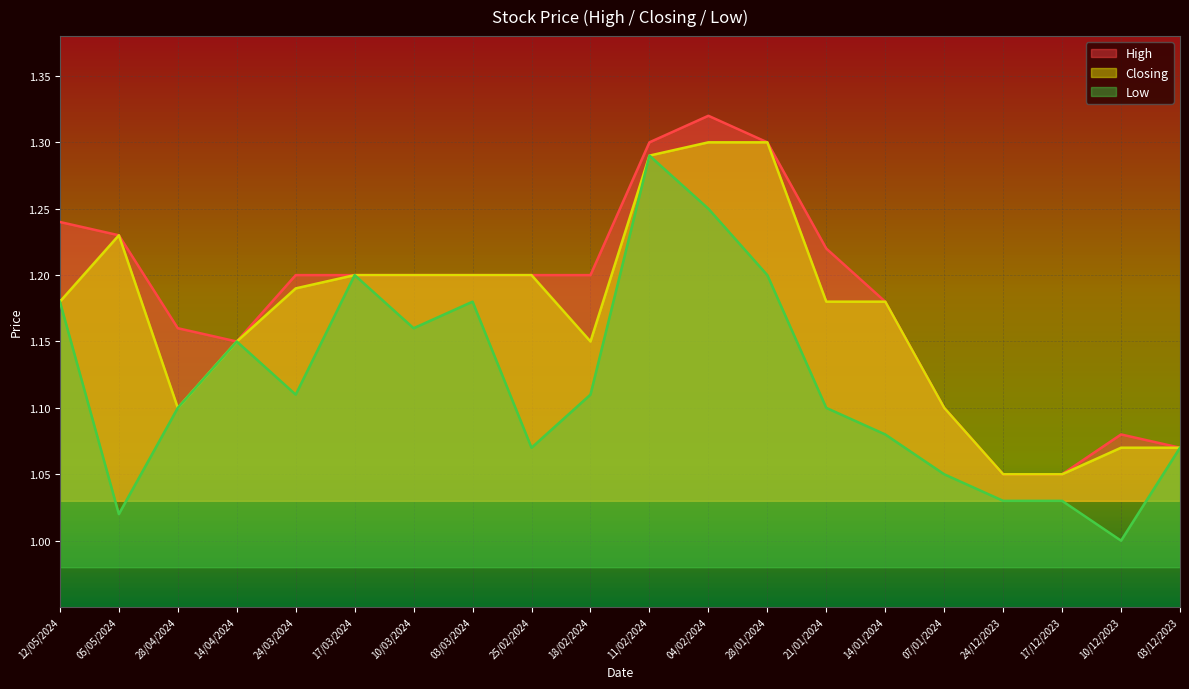

What is the smallest value displayed?

1.0